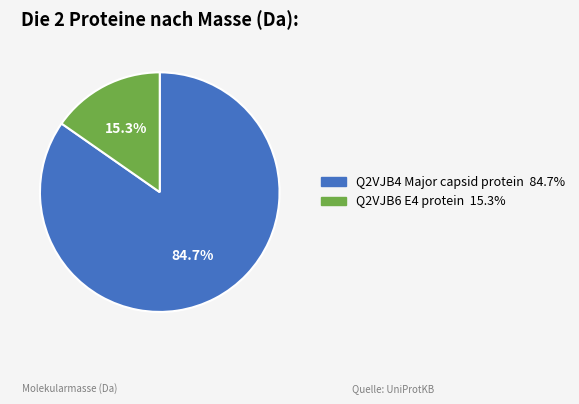

Rank the categories by value from lowest to highest.

Q2VJB6 E4 protein, Q2VJB4 Major capsid protein